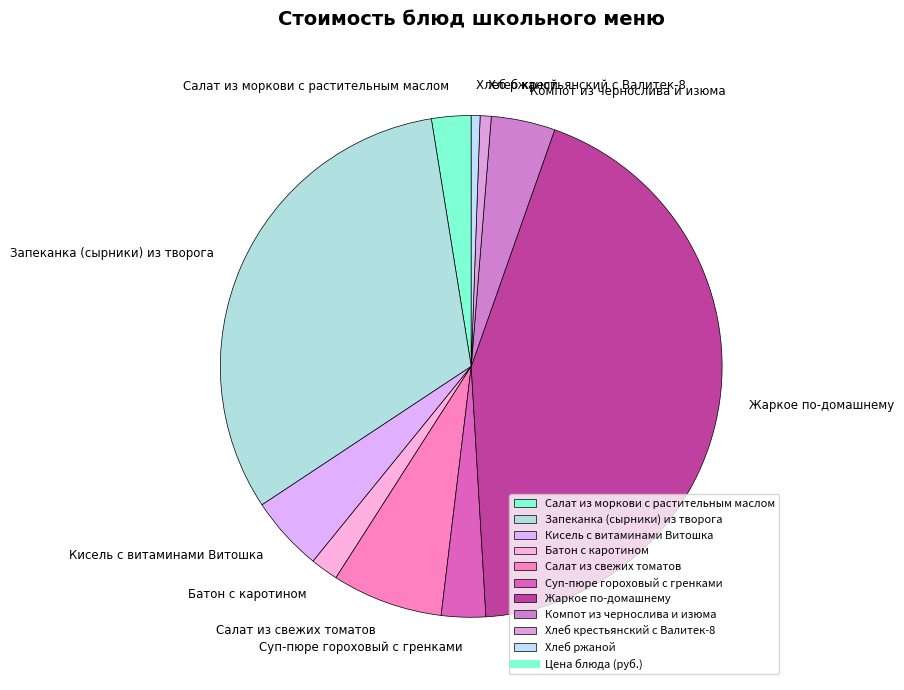

Is there any slice that represents more than half of the pie?

No